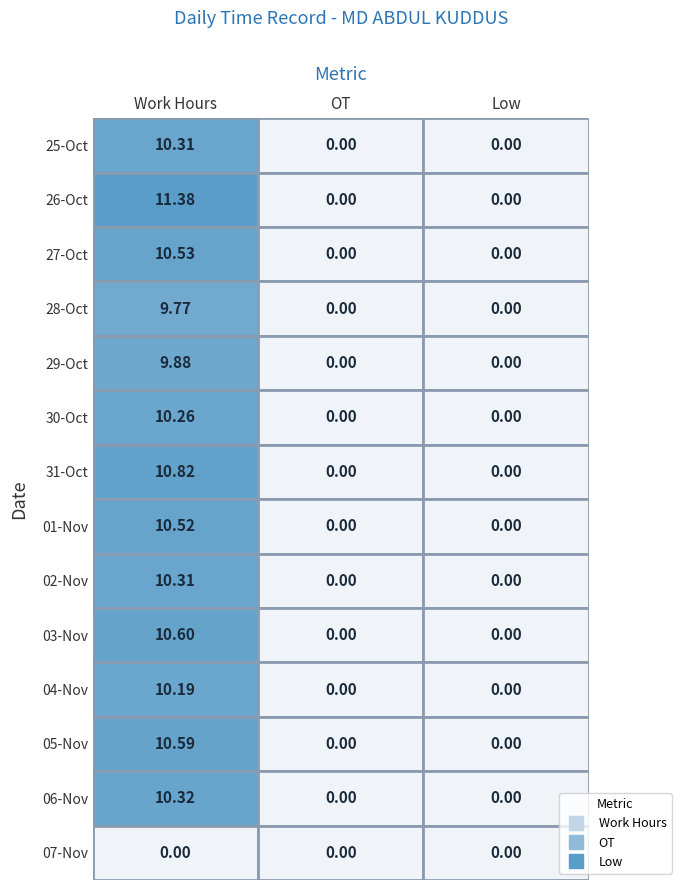

Which label corresponds to the largest value in the chart?

Work Hours